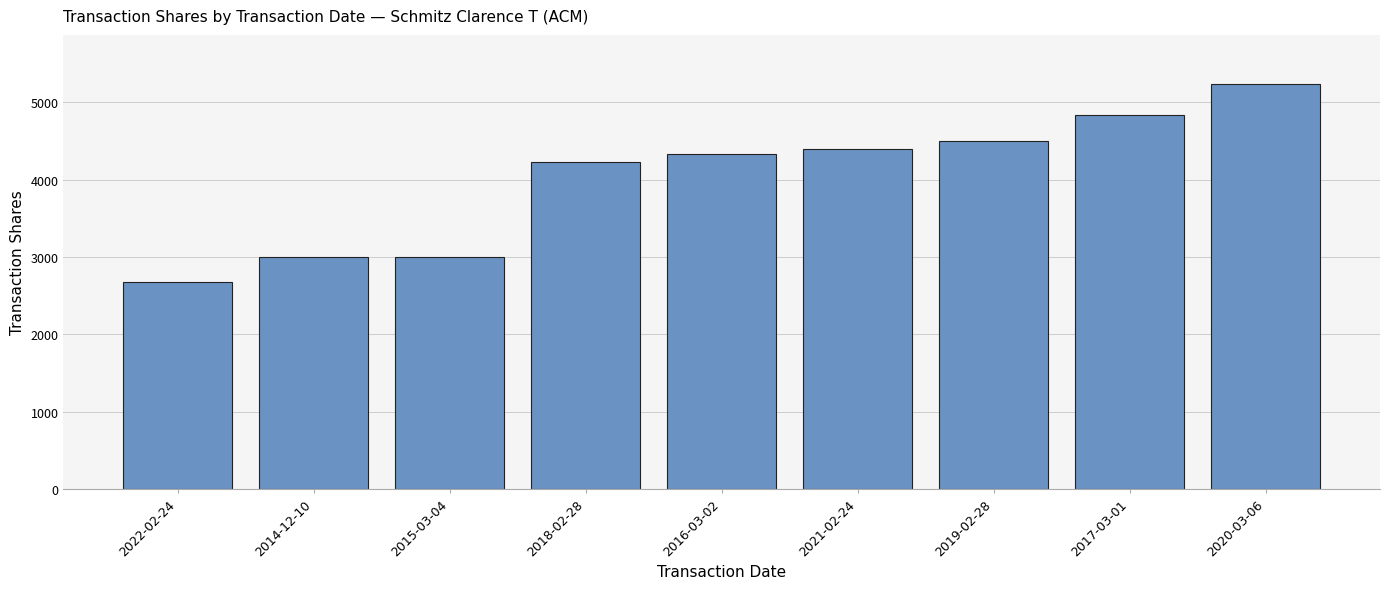

Where is the data nearest to the value 3959?

2018-02-28